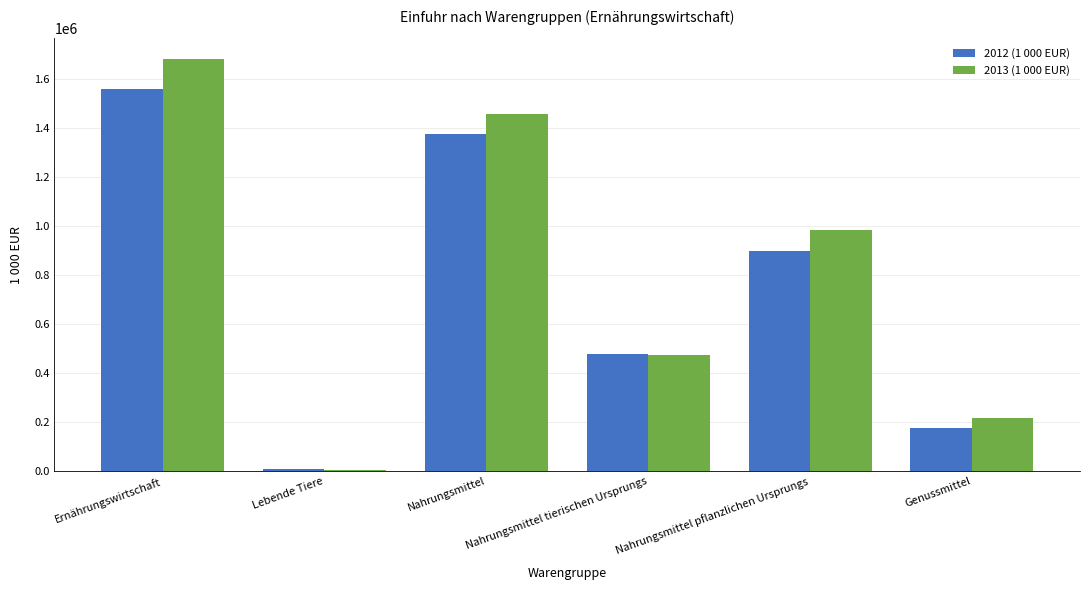

Is the value of 2013 (1 000 EUR) at Nahrungsmittel pflanzlichen Ursprungs greater than the value of 2012 (1 000 EUR) at Nahrungsmittel pflanzlichen Ursprungs?

Yes